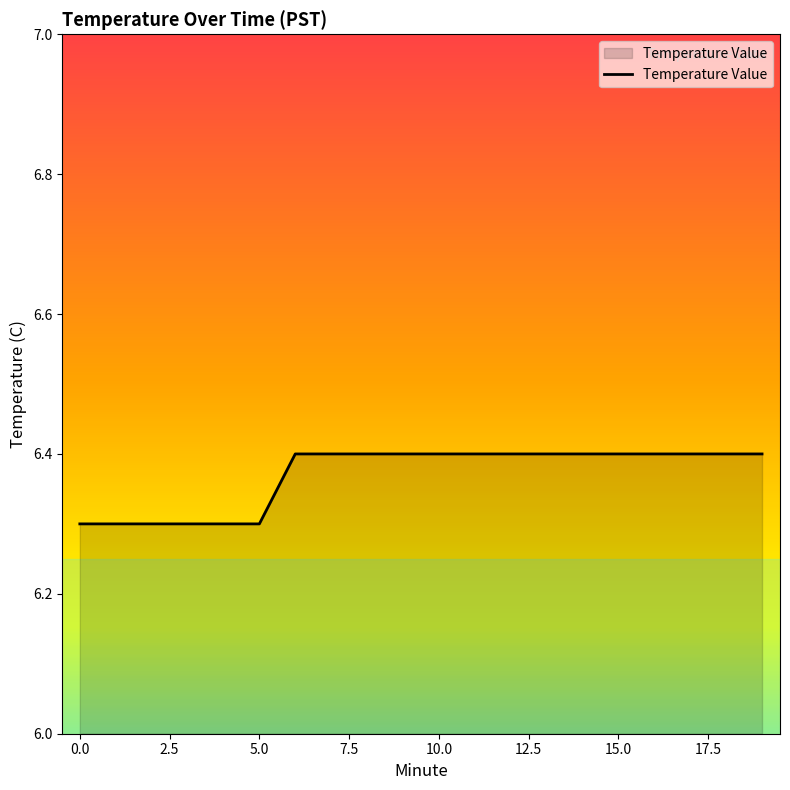

What is the minimum value shown in the chart?

6.3